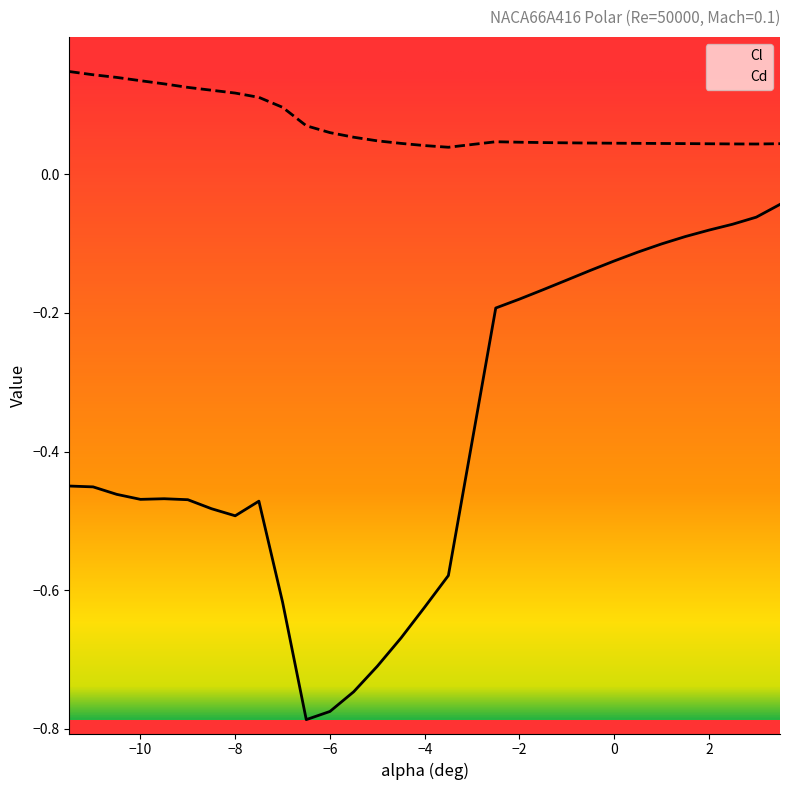

Which series has the widest spread of values?

Cl